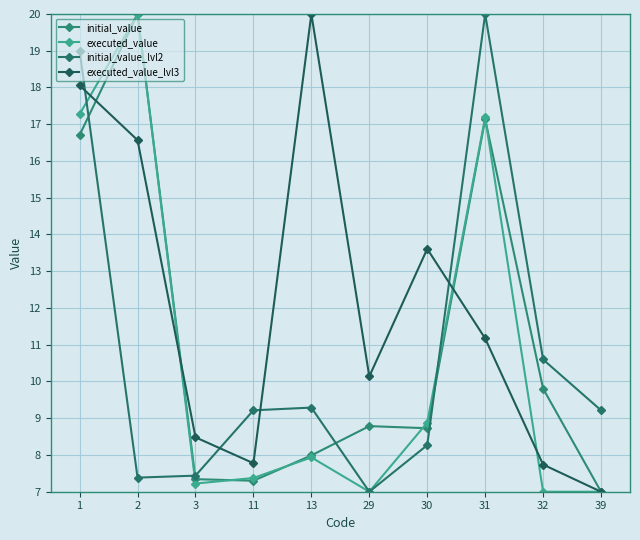

The value of executed_value at 39 is 11.2. True or false?

False